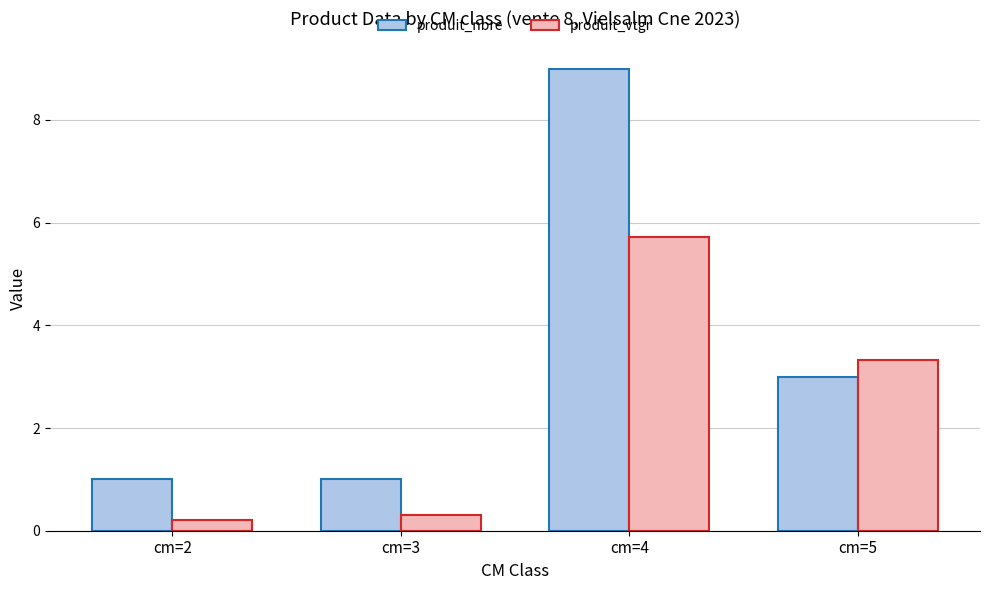

What is the value of the produit_vtgr bar at the 4th from the left?

3.3